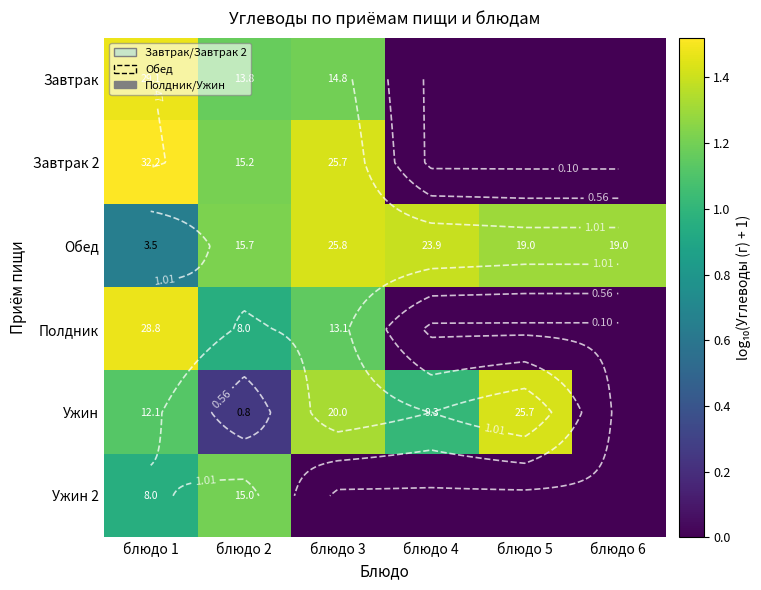

At which category is the sum across all series the highest?

блюдо 1